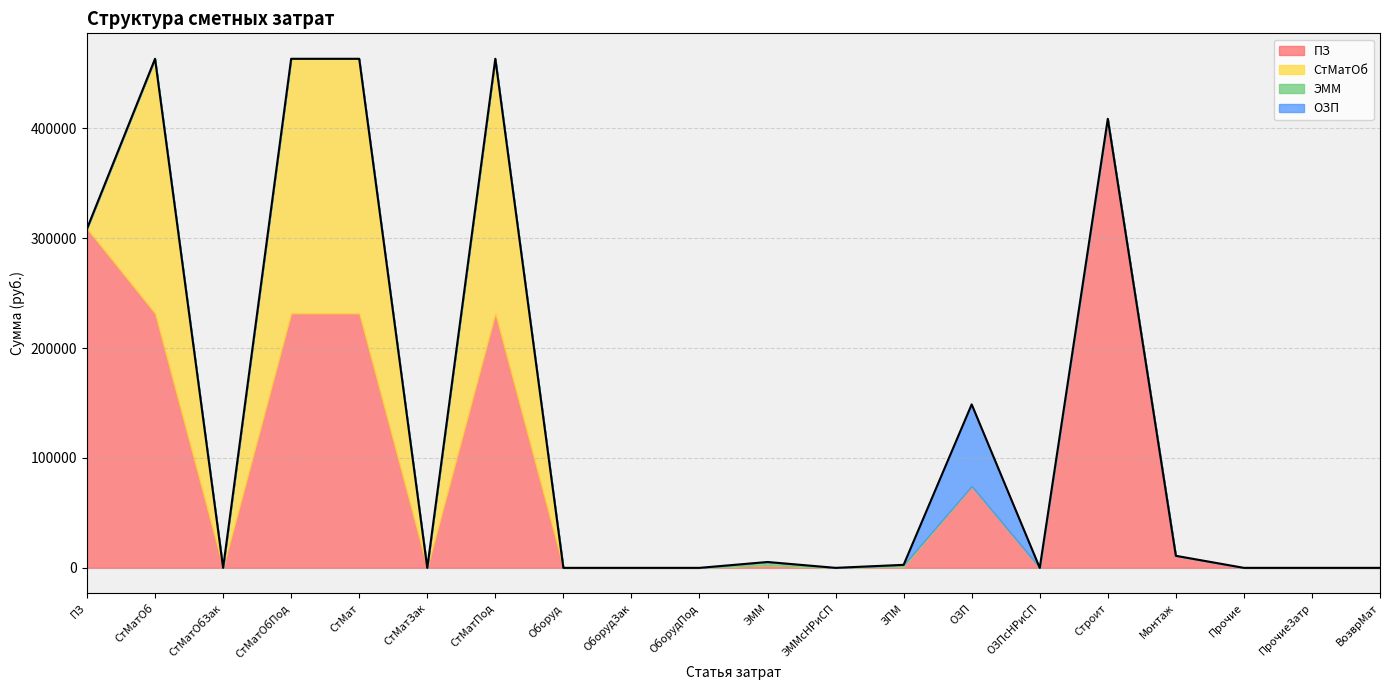

The value of ПЗ at СтМат is 231668.2. True or false?

True